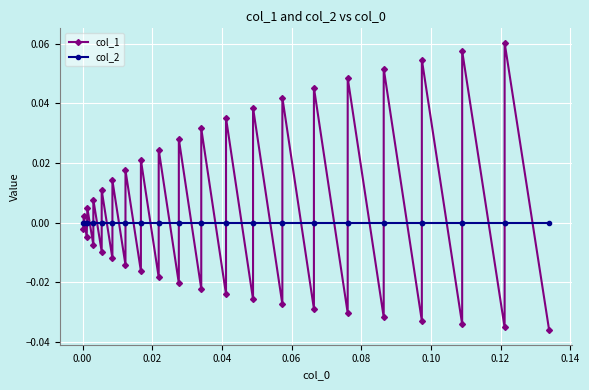

Is the value of col_1 at 30 greater than the value of col_2 at 21?

No